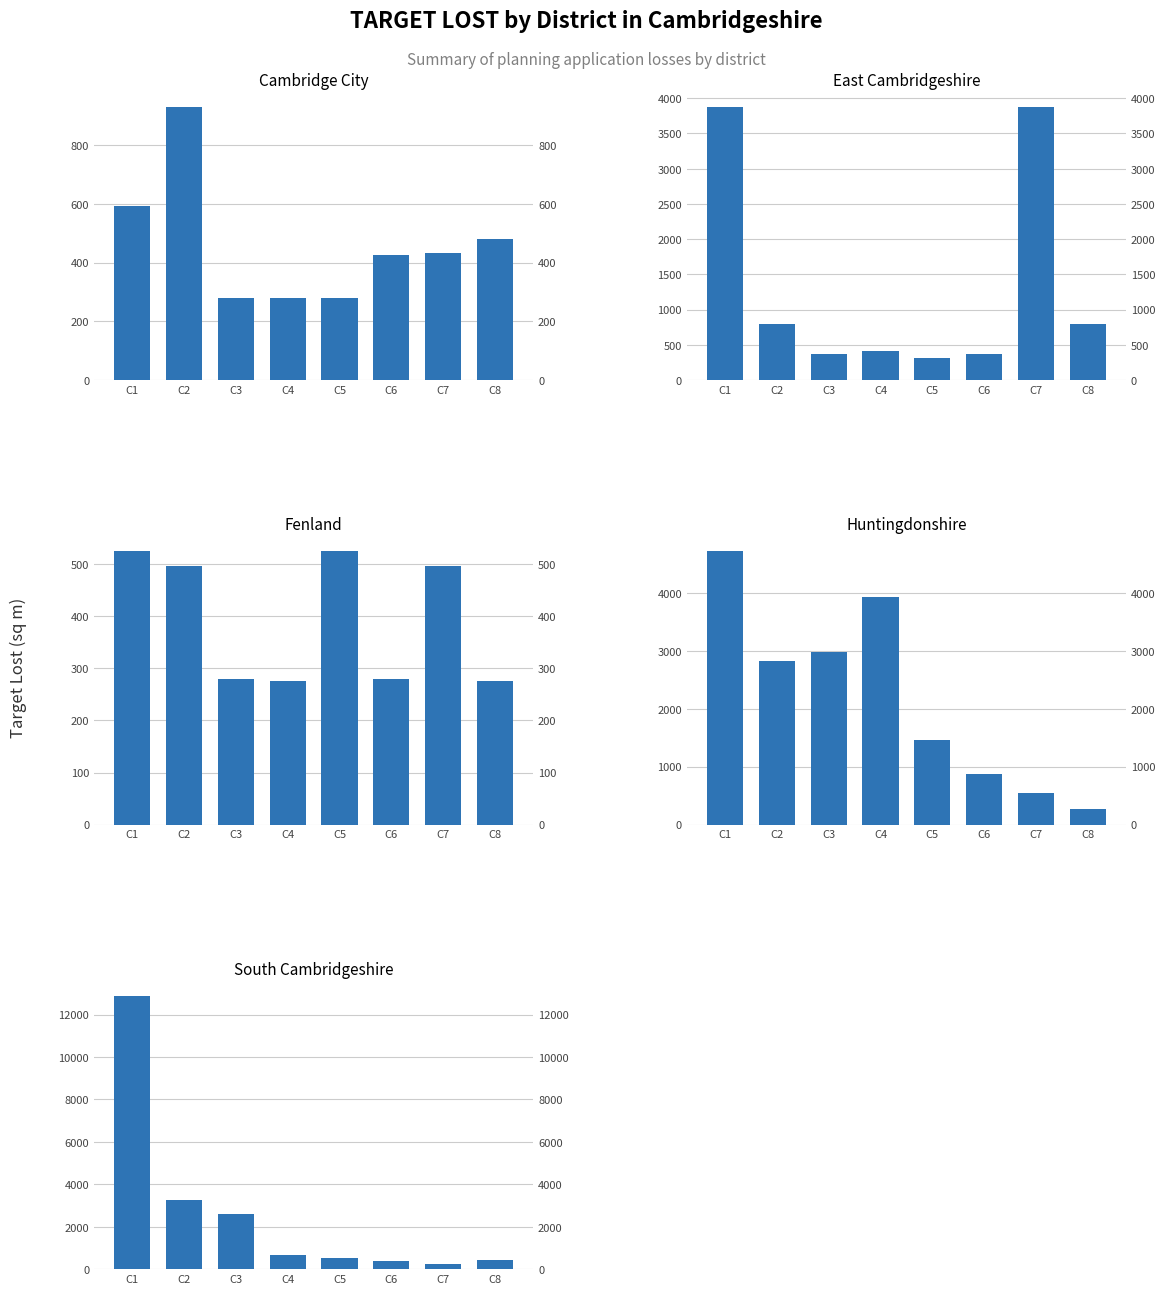

Rank the series by their maximum value, from highest to lowest.

South Cambridgeshire District Council, Huntingdonshire District Council, East Cambridgeshire District Council, Cambridge City Council, Fenland District Council